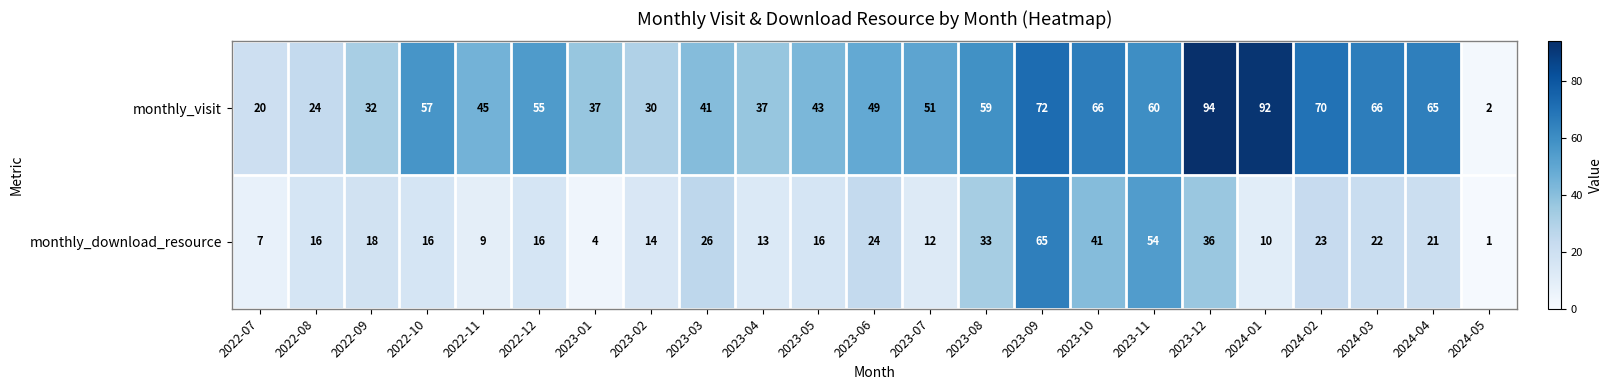

Read the monthly_download_resource value at 2023-04, to the nearest 5.

15